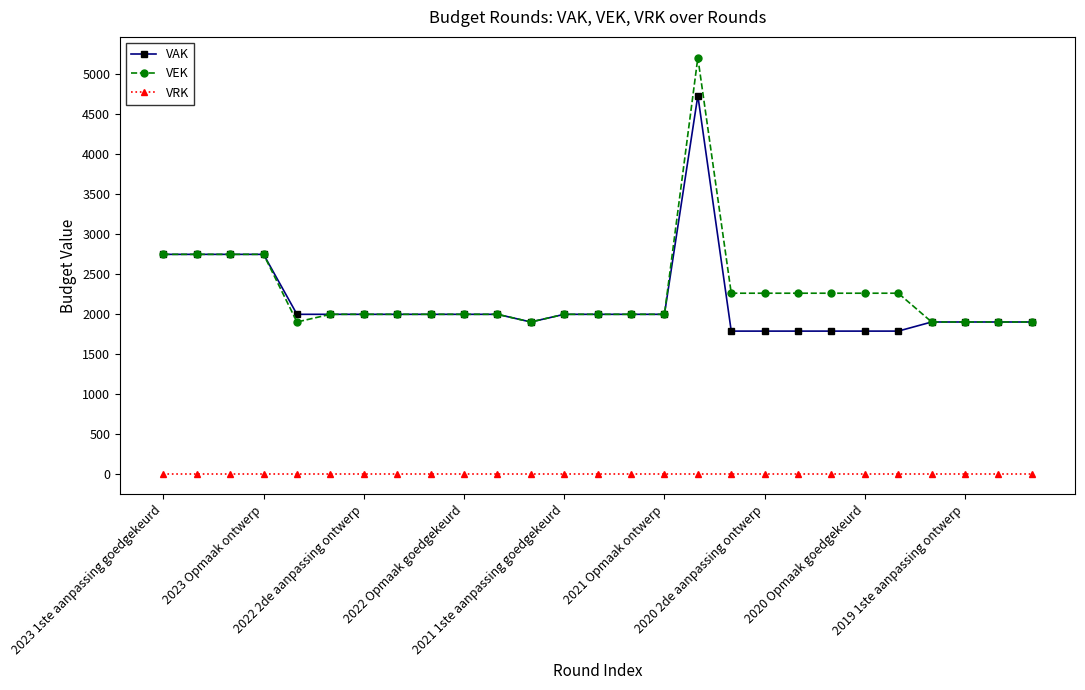

Reading right to left, transcribe all the data shown in this chart.

VAK: 1896	1896	1896	1896	1782	1782	1782	1782	1782	1782	4728	1992	1992	1992	1992	1896	1992	1992	1992	1992	1992	1992	1992	2742	2742	2742	2742
VEK: 1896	1896	1896	1896	2256	2256	2256	2256	2256	2256	5202	1992	1992	1992	1992	1896	1992	1992	1992	1992	1992	1992	1896	2742	2742	2742	2742
VRK: 0	0	0	0	0	0	0	0	0	0	0	0	0	0	0	0	0	0	0	0	0	0	0	0	0	0	0